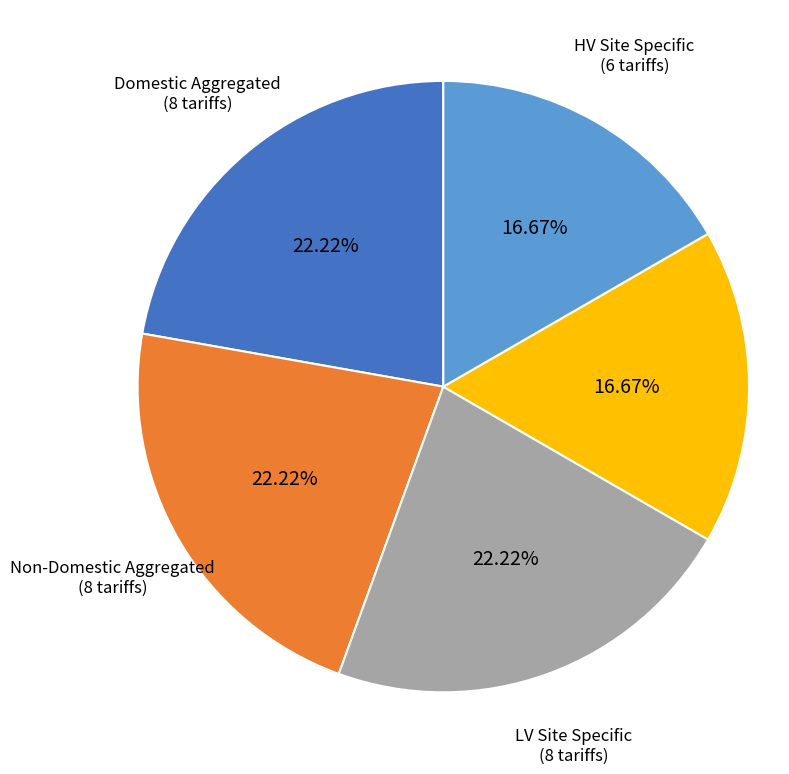

Does any single category account for the majority?

No